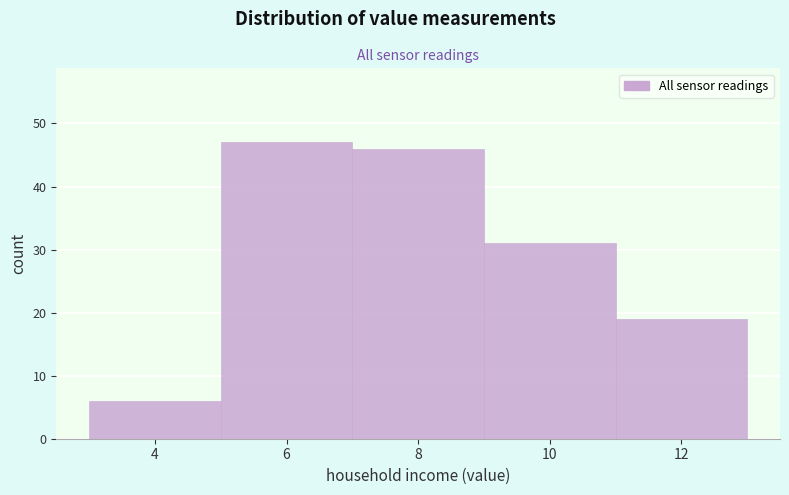

Reading left to right, extract all data points from this chart.

6	47	46	31	19